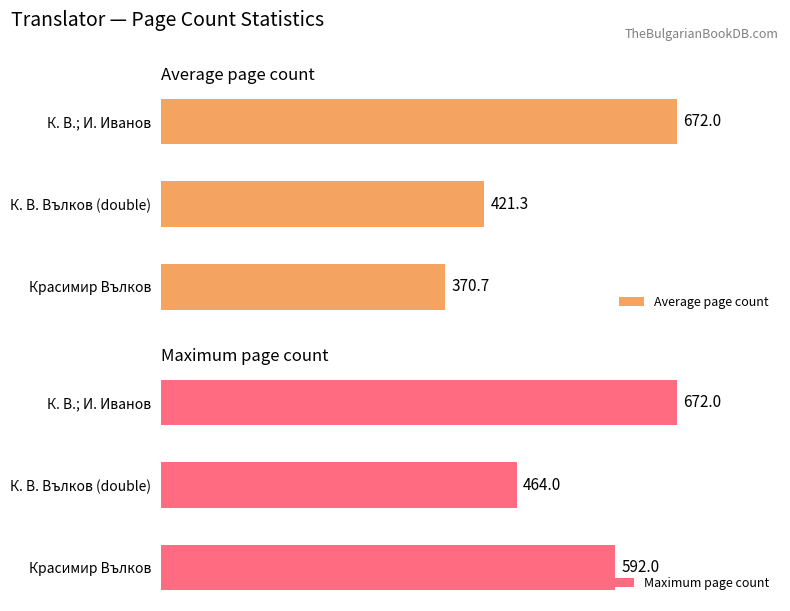

Rank the categories by Average page count value from lowest to highest.

Красимир Вълков, К. В. Вълков (double), К. В.; И. Иванов